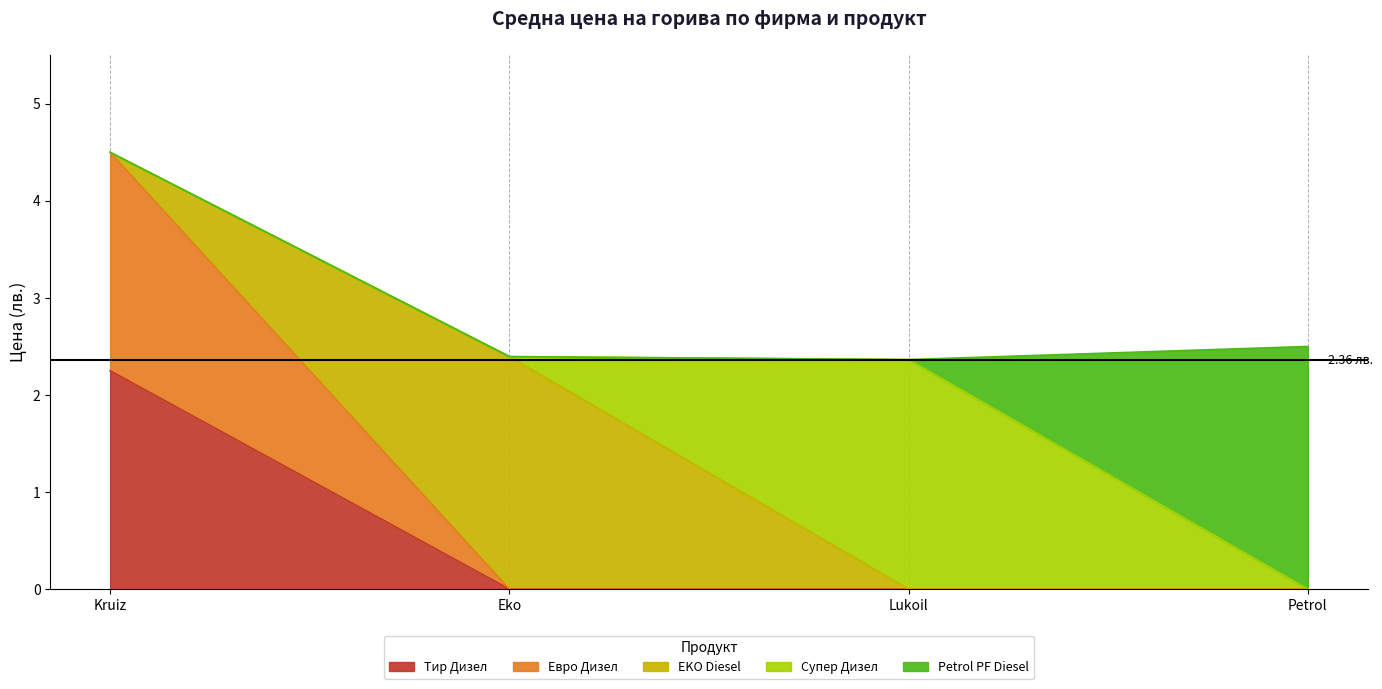

What is the total value across all series at Lukoil?

2.4